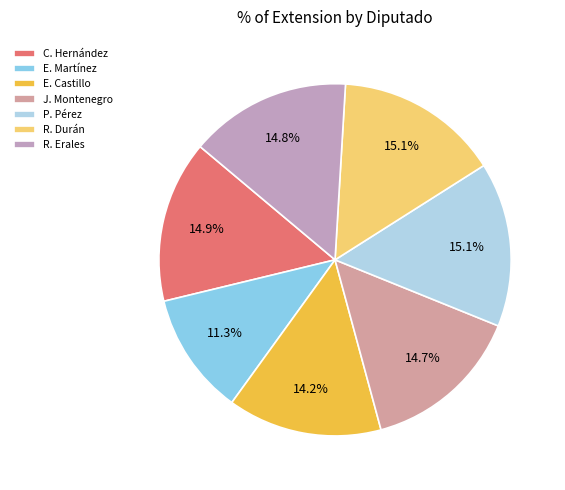

Which category has the smallest portion of the pie?

E. Martínez